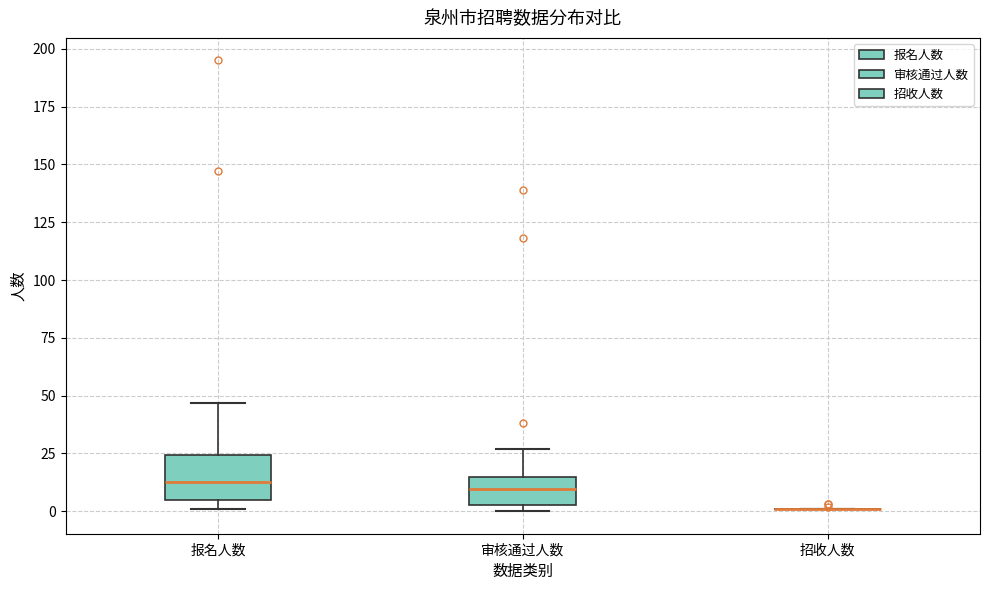

Reading left to right, transcribe this box plot: for each box, give where its median line is, the range the box spans, and where its two whiskers end, as read against the y-axis. The values are not printed on the chart, so give them approximately, as read against the axis.

报名人数: median 15, box 5 to 25, whiskers 0 to 45
审核通过人数: median 10, box 5 to 15, whiskers 0 to 25
招收人数: box collapsed to a line at 0, whiskers 0 to 0